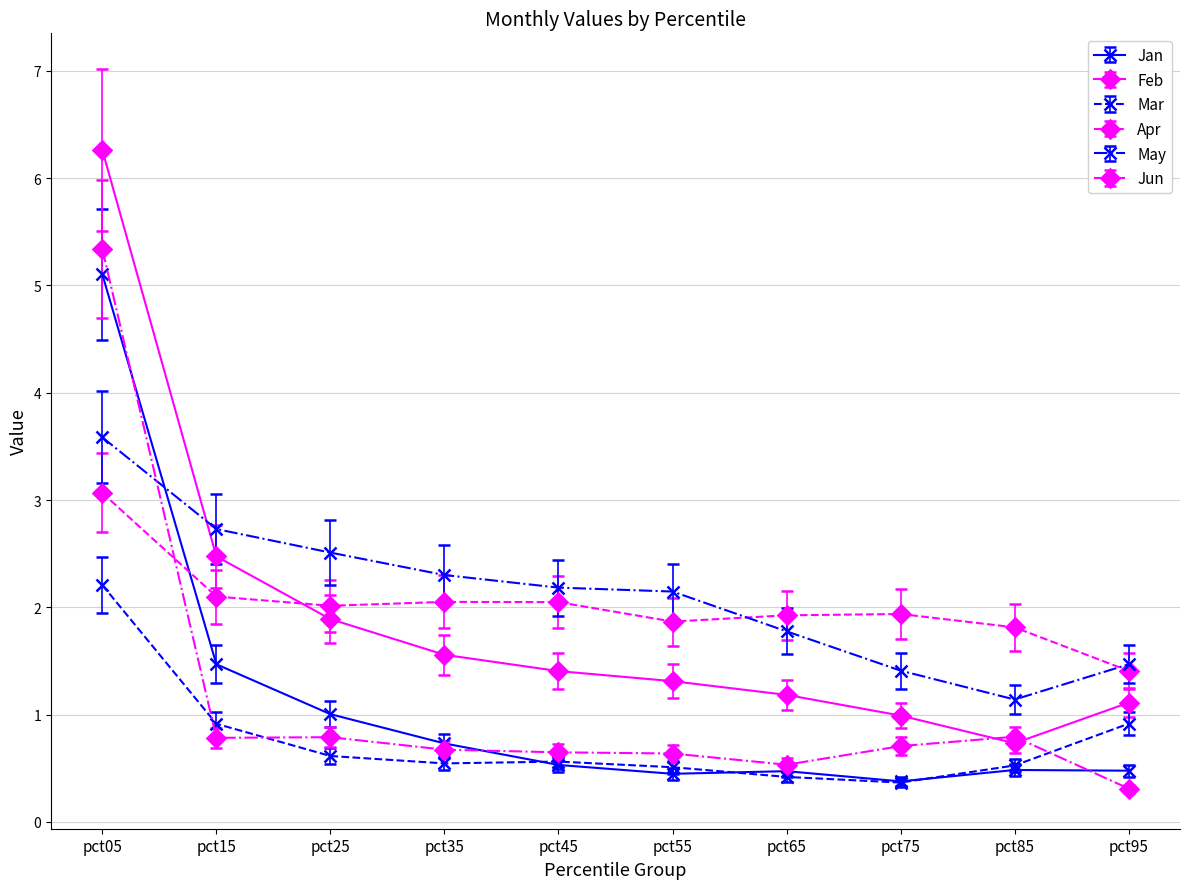

In Apr, how many points are lower than both neighbors (excluding endpoints)?

2